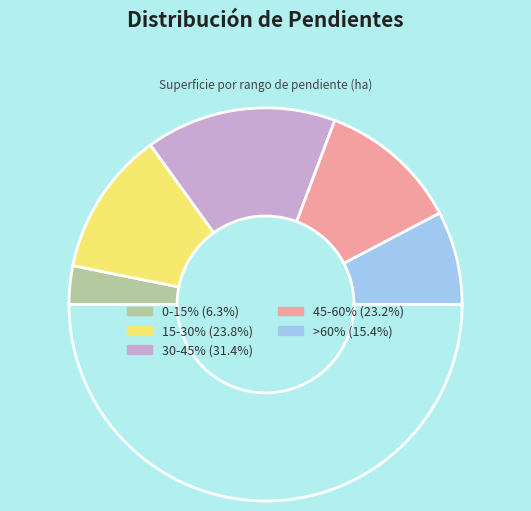

Rank the categories by value from lowest to highest.

0-15%, >60%, 45-60%, 15-30%, 30-45%